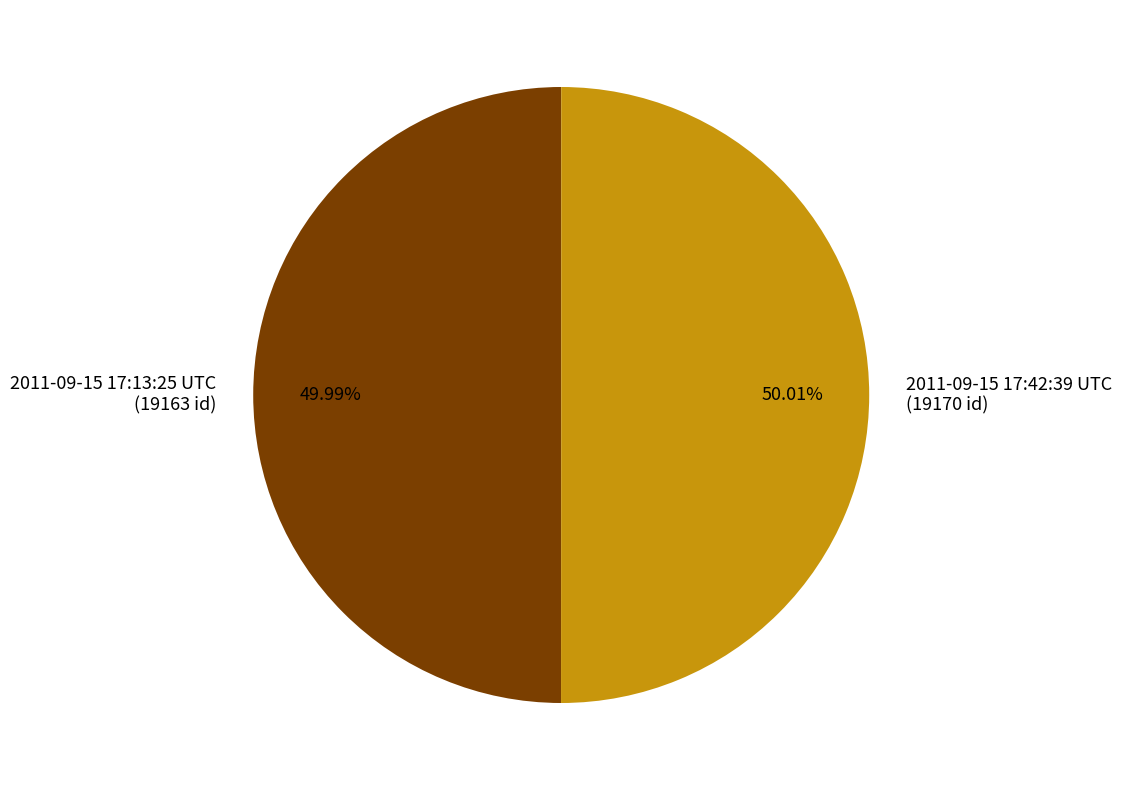

What is the ratio of the value at 2011-09-15 17:42:39 UTC to the value at 2011-09-15 17:13:25 UTC?

1.0